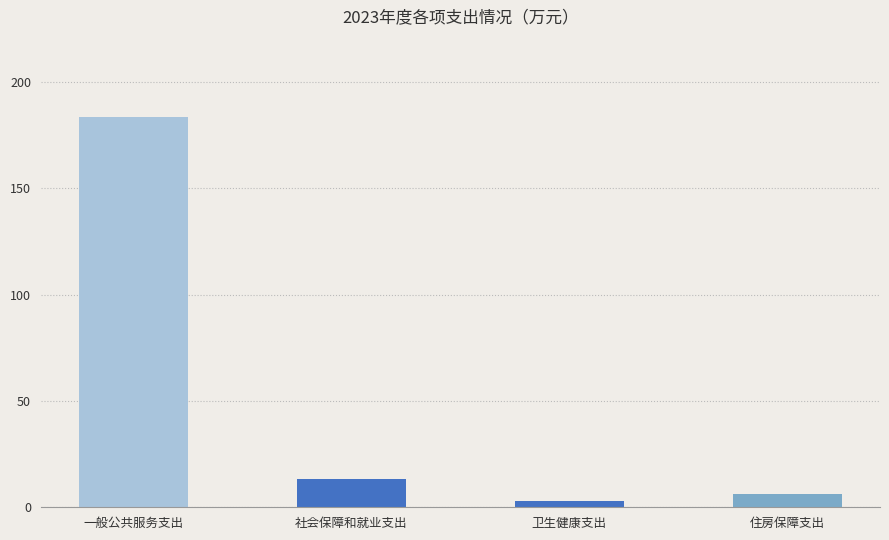

Are the bars grouped side by side (vs. stacked)?

No